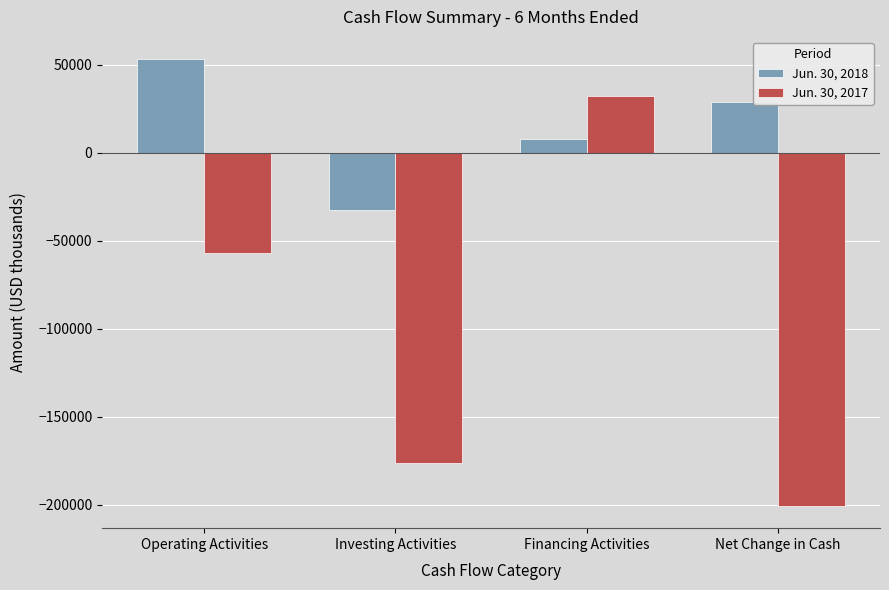

How many series are shown in this chart?

2